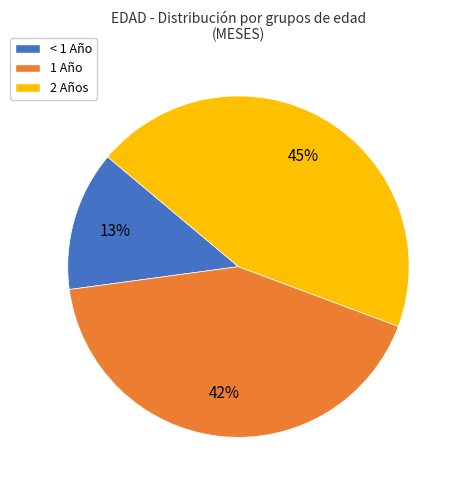

How many slices are in this pie chart?

3